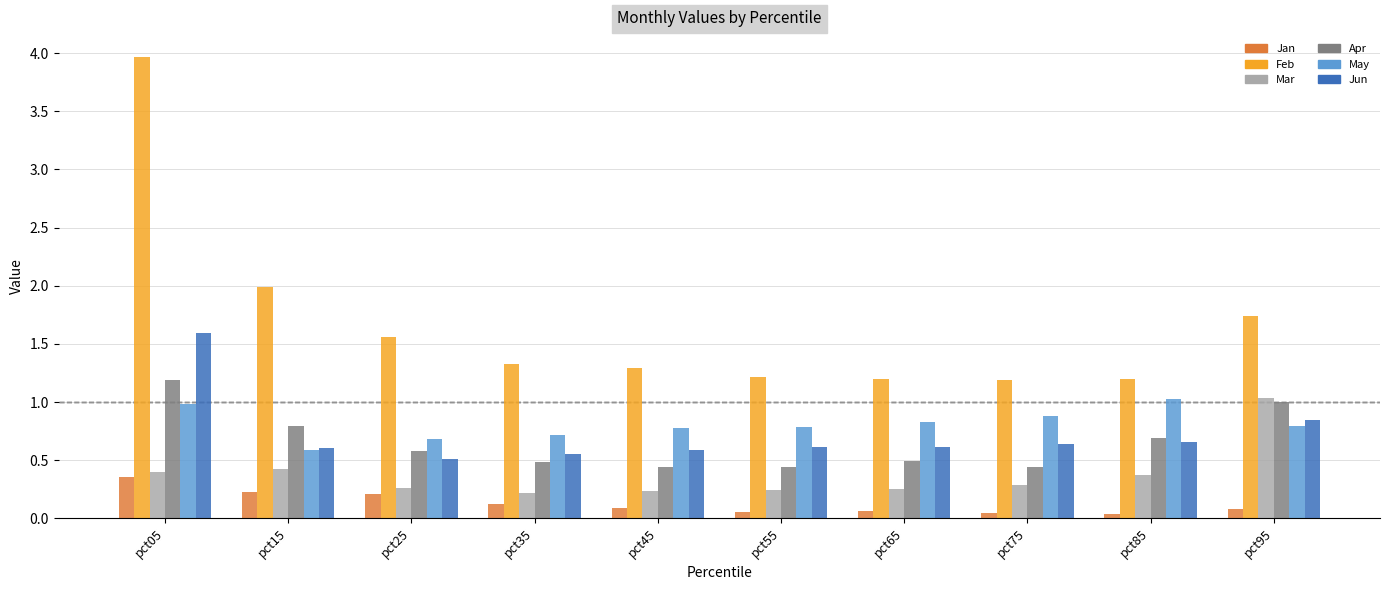

At which category is the sum across all series the highest?

pct05